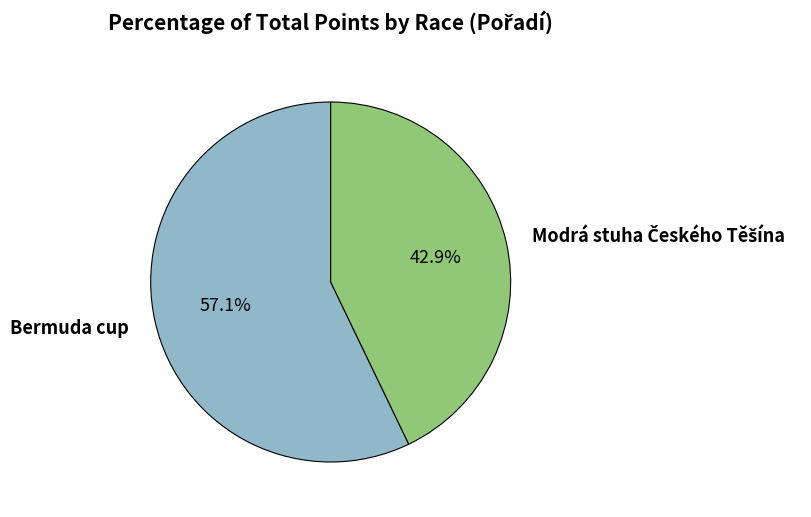

What is the largest slice in the pie chart?

Bermuda cup